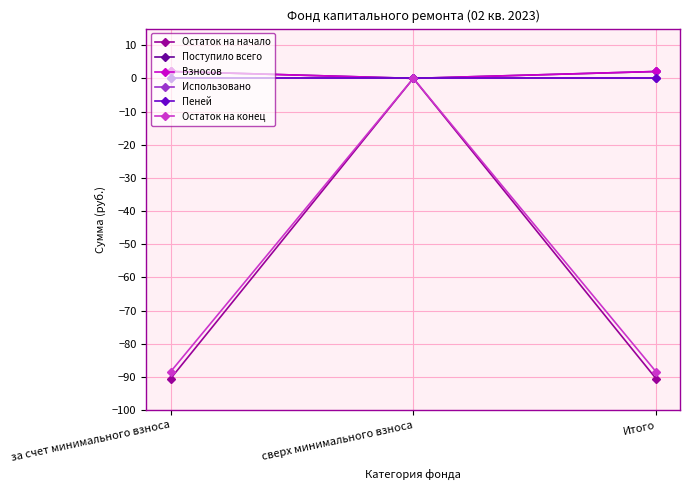

Is this an area chart (filled region under the line)?

No